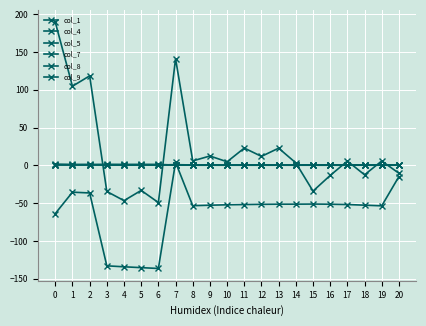

What is the value of the col_9 point at the 13th from the left?

11.9